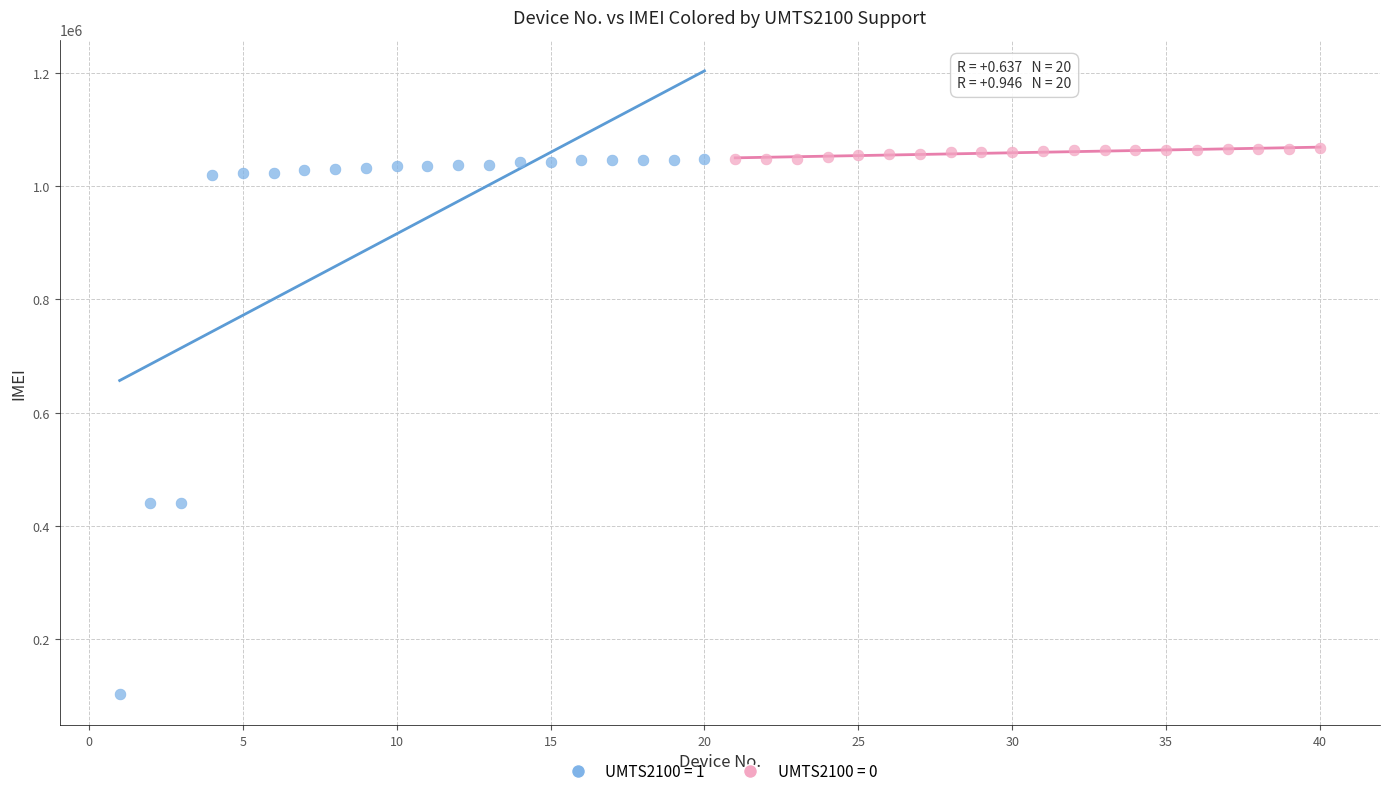

Which series contains the lowest Y value?

UMTS2100 = 1